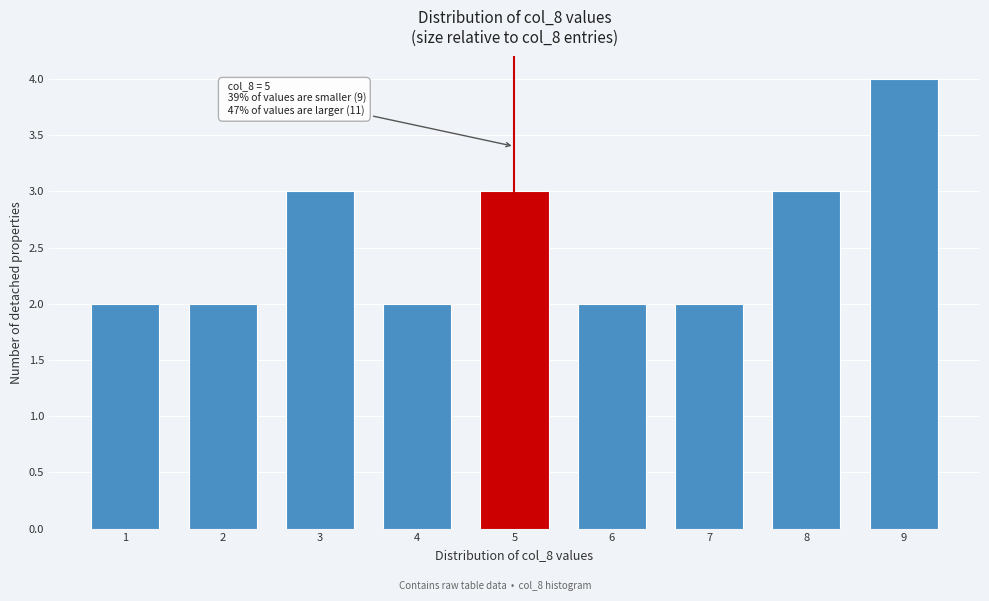

Reading left to right, list all the values displayed in this chart.

2	2	3	2	3	2	2	3	4